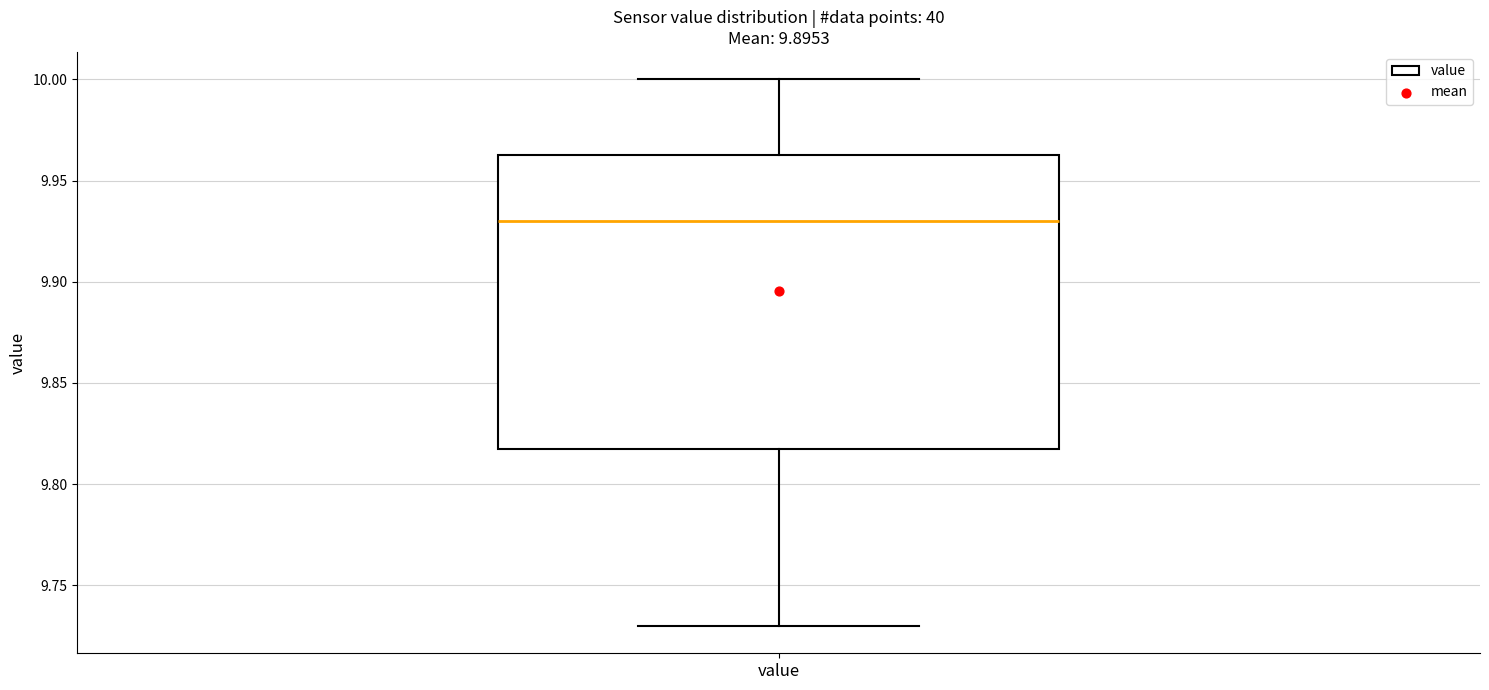

Read this box plot against the y-axis: the position of the median line, the range covered by the box, and the ends of both whiskers. The values are not printed on the chart, so give them approximately, as read against the axis.

median 9.930, box 9.820 to 9.965, whiskers 9.730 to 10.000